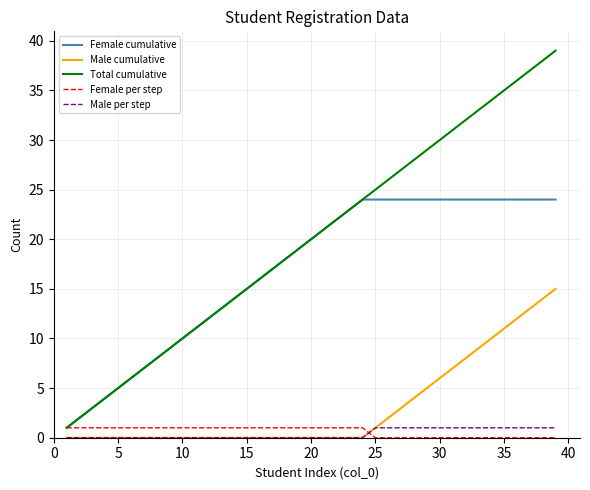

True or false: Male cumulative and Total cumulative intersect in this chart.

False